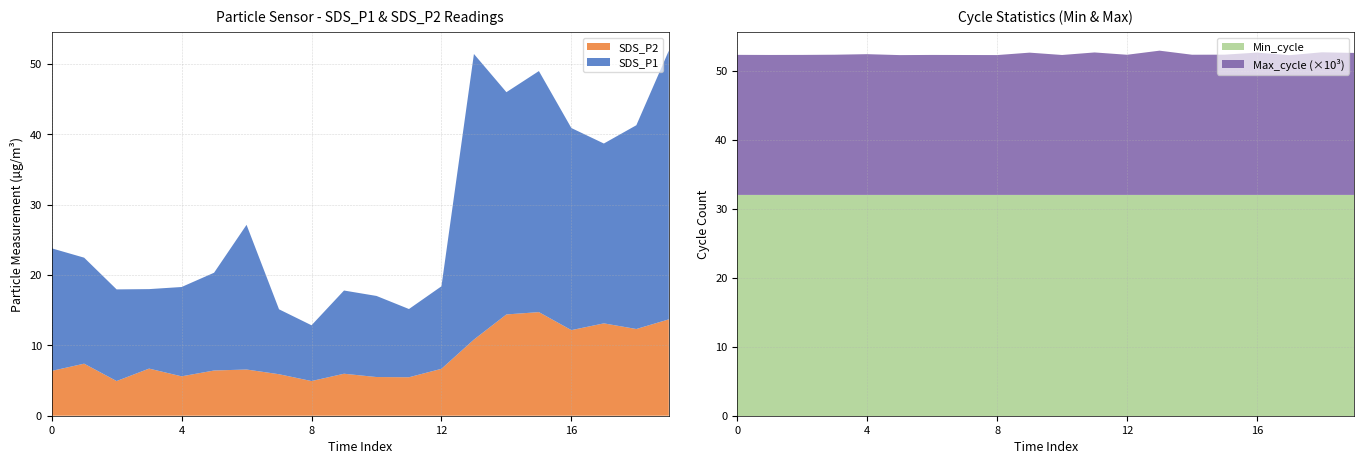

Reading right to left, extract all data points from this chart.

SDS_P1: 2021/10/25 00:46=38.2	2021/10/25 00:43=29.0	2021/10/25 00:41=25.6	2021/10/25 00:39=28.7	2021/10/25 00:36=34.3	2021/10/25 00:34=31.6	2021/10/25 00:31=40.6	2021/10/25 00:29=11.7	2021/10/25 00:26=9.7	2021/10/25 00:24=11.5	2021/10/25 00:22=11.8	2021/10/25 00:19=7.9	2021/10/25 00:17=9.2	2021/10/25 00:14=20.6	2021/10/25 00:12=13.9	2021/10/25 00:10=12.7	2021/10/25 00:07=11.3	2021/10/25 00:05=13.0	2021/10/25 00:02=15.1	2021/10/25 00:00=17.4
SDS_P2: 2021/10/25 00:46=13.7	2021/10/25 00:43=12.3	2021/10/25 00:41=13.1	2021/10/25 00:39=12.2	2021/10/25 00:36=14.7	2021/10/25 00:34=14.4	2021/10/25 00:31=10.8	2021/10/25 00:29=6.7	2021/10/25 00:26=5.5	2021/10/25 00:24=5.5	2021/10/25 00:22=6.0	2021/10/25 00:19=4.9	2021/10/25 00:17=5.9	2021/10/25 00:14=6.6	2021/10/25 00:12=6.4	2021/10/25 00:10=5.6	2021/10/25 00:07=6.7	2021/10/25 00:05=4.9	2021/10/25 00:02=7.4	2021/10/25 00:00=6.4
Min_cycle: 2021/10/25 00:46=32.0	2021/10/25 00:43=32.0	2021/10/25 00:41=32.0	2021/10/25 00:39=32.0	2021/10/25 00:36=32.0	2021/10/25 00:34=32.0	2021/10/25 00:31=32.0	2021/10/25 00:29=32.0	2021/10/25 00:26=32.0	2021/10/25 00:24=32.0	2021/10/25 00:22=32.0	2021/10/25 00:19=32.0	2021/10/25 00:17=32.0	2021/10/25 00:14=32.0	2021/10/25 00:12=32.0	2021/10/25 00:10=32.0	2021/10/25 00:07=32.0	2021/10/25 00:05=32.0	2021/10/25 00:02=32.0	2021/10/25 00:00=32.0
Max_cycle: 2021/10/25 00:46=20578.0	2021/10/25 00:43=20671.0	2021/10/25 00:41=20252.0	2021/10/25 00:39=20628.0	2021/10/25 00:36=20327.0	2021/10/25 00:34=20317.0	2021/10/25 00:31=20906.0	2021/10/25 00:29=20313.0	2021/10/25 00:26=20648.0	2021/10/25 00:24=20280.0	2021/10/25 00:22=20620.0	2021/10/25 00:19=20268.0	2021/10/25 00:17=20278.0	2021/10/25 00:14=20288.0	2021/10/25 00:12=20264.0	2021/10/25 00:10=20399.0	2021/10/25 00:07=20319.0	2021/10/25 00:05=20292.0	2021/10/25 00:02=20284.0	2021/10/25 00:00=20299.0